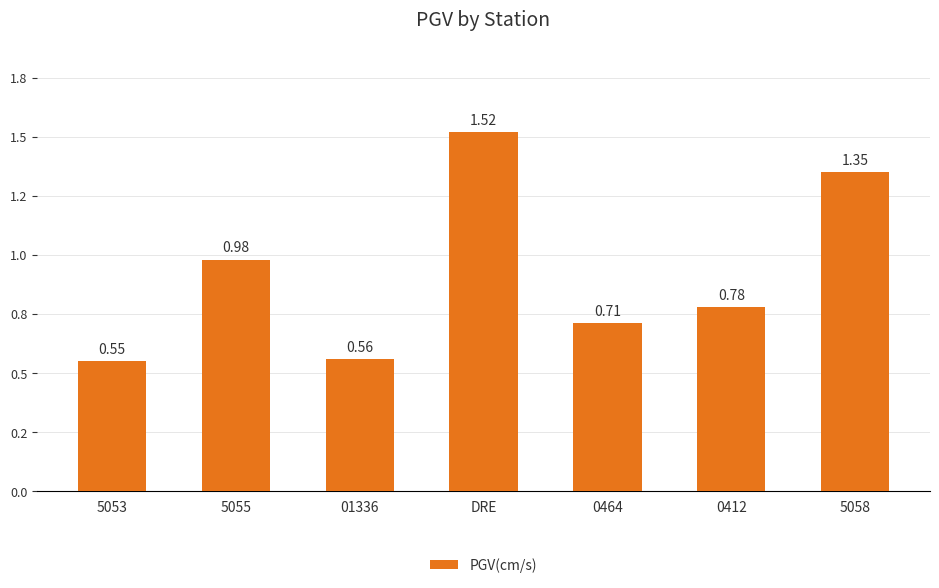

True or false: the data shows 1.0 at 01336.

False